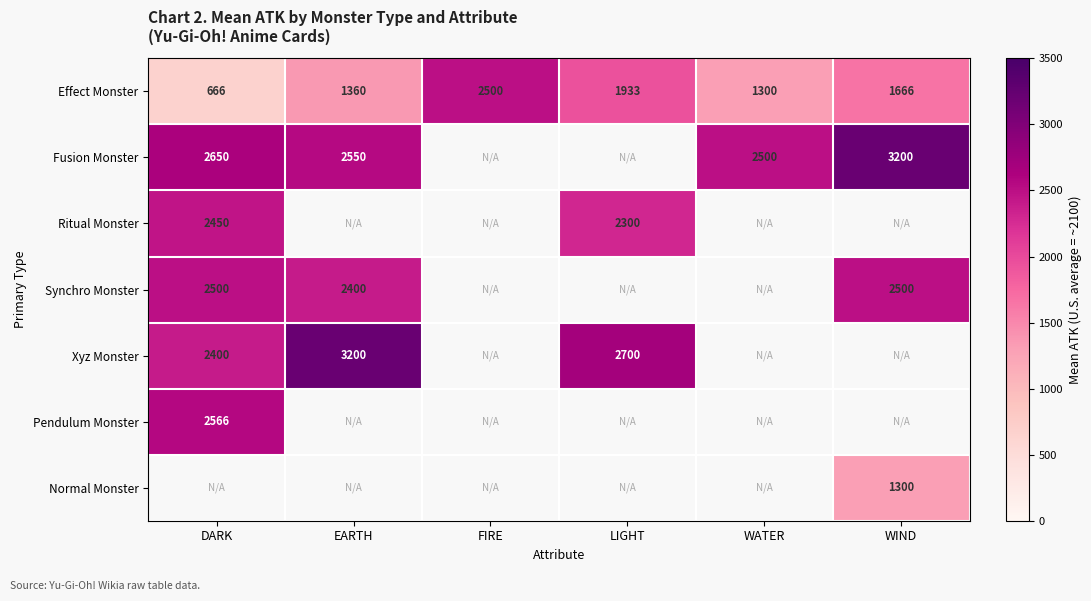

Where is Effect Monster nearest to the value 1583?

WIND